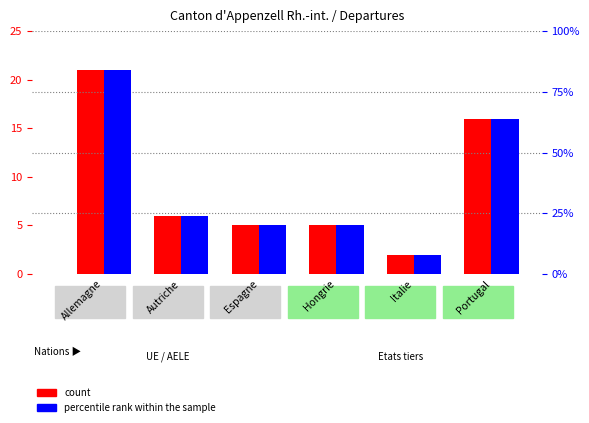

What is the maximum value shown in the chart?

84